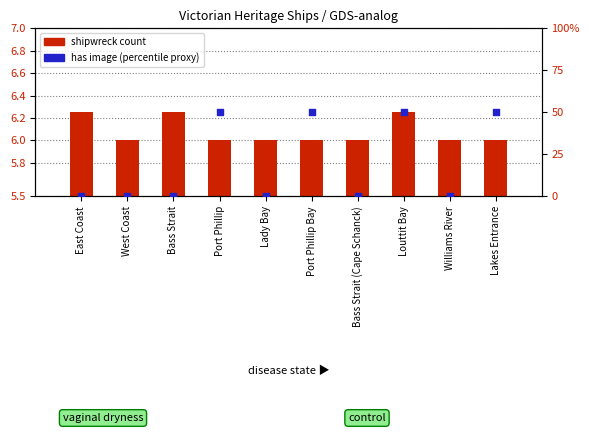

At which category is the sum across all series the highest?

Louttit Bay